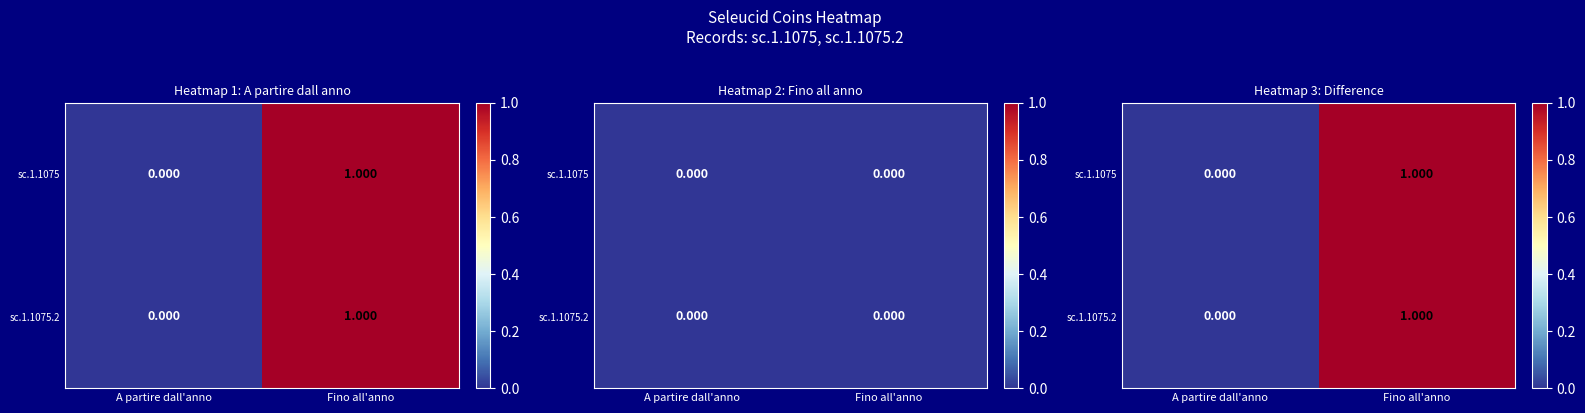

Which label corresponds to the smallest value in the chart?

A partire dall'anno